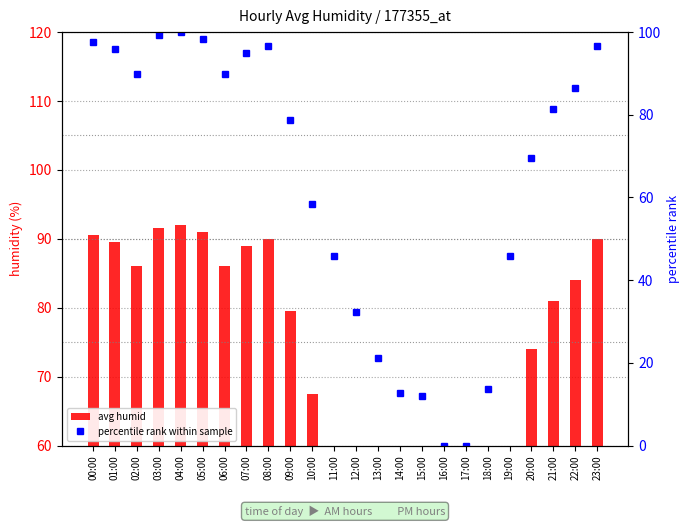

At which category does the chart reach its peak across all series?

04:00